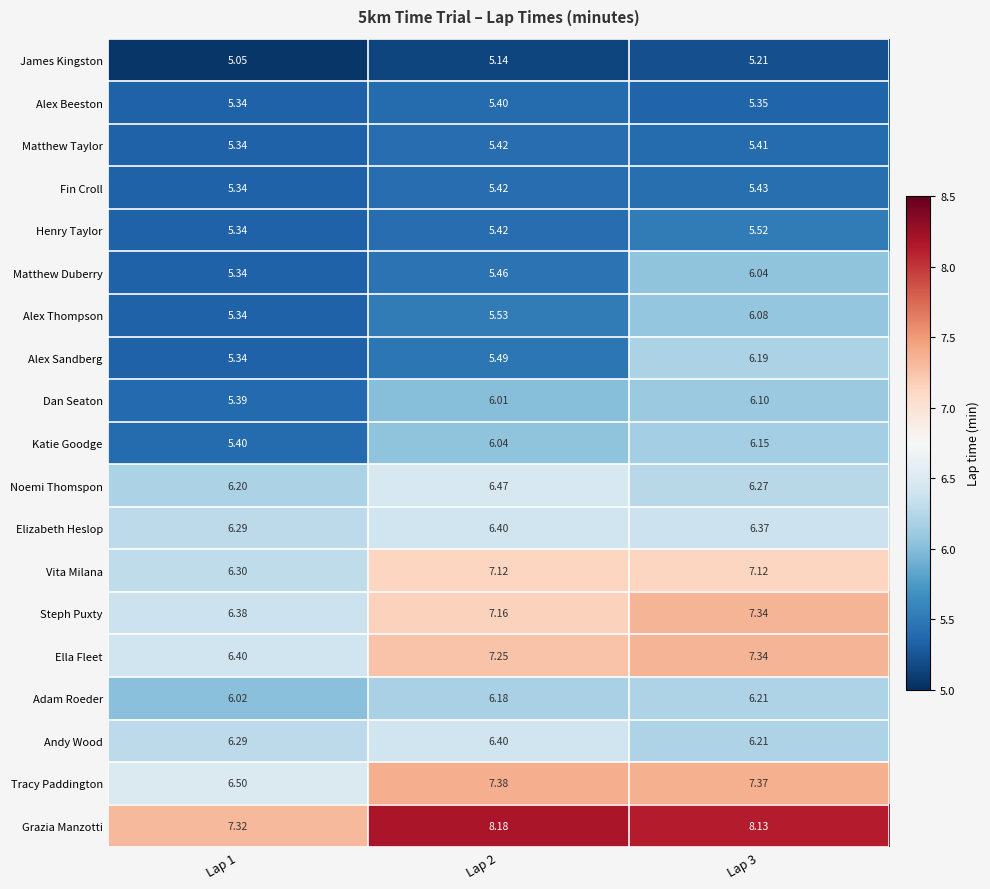

What is the difference between the highest and lowest values at Lap 2?

3.0